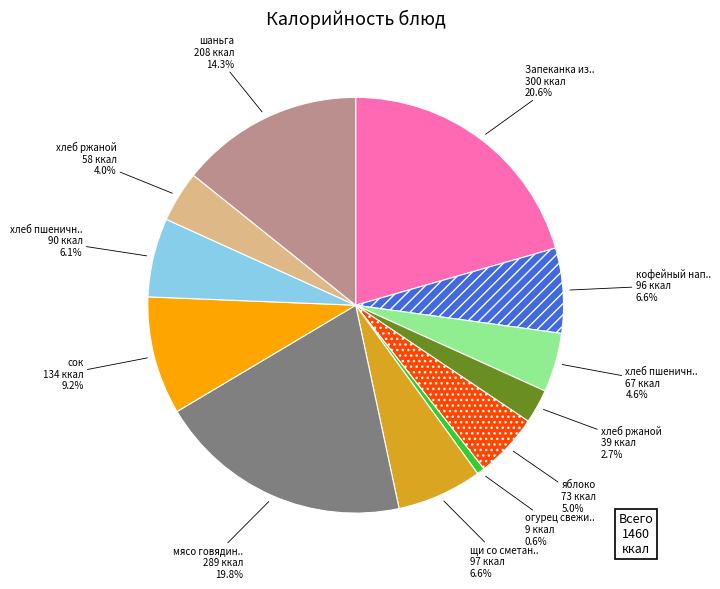

Is there a majority slice in this chart?

No